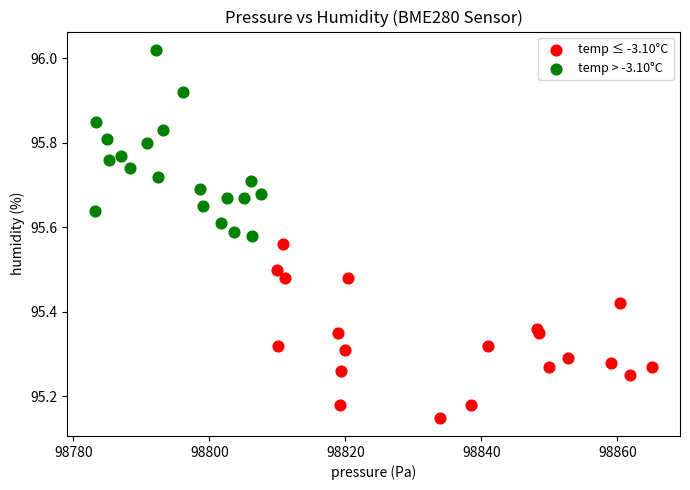

Which series reaches the minimum Y coordinate?

temp ≤ -3.10°C